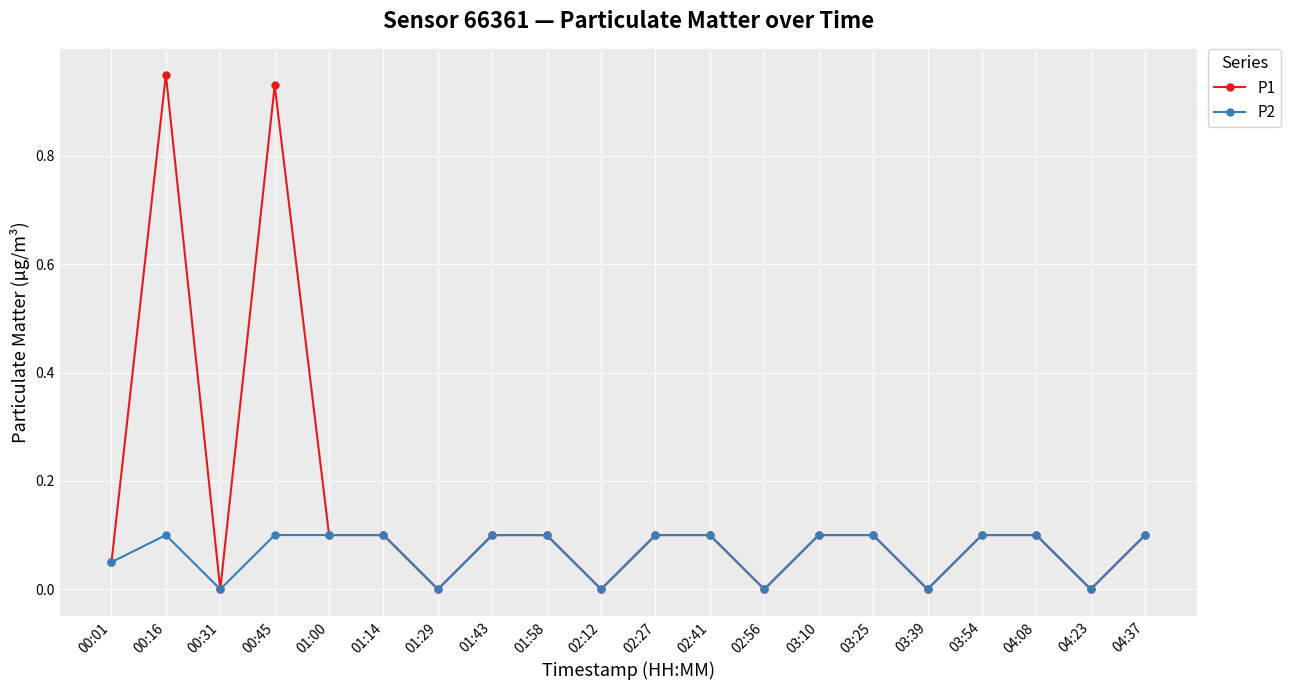

The value of P1 at 00:01 is 0.1. True or false?

True